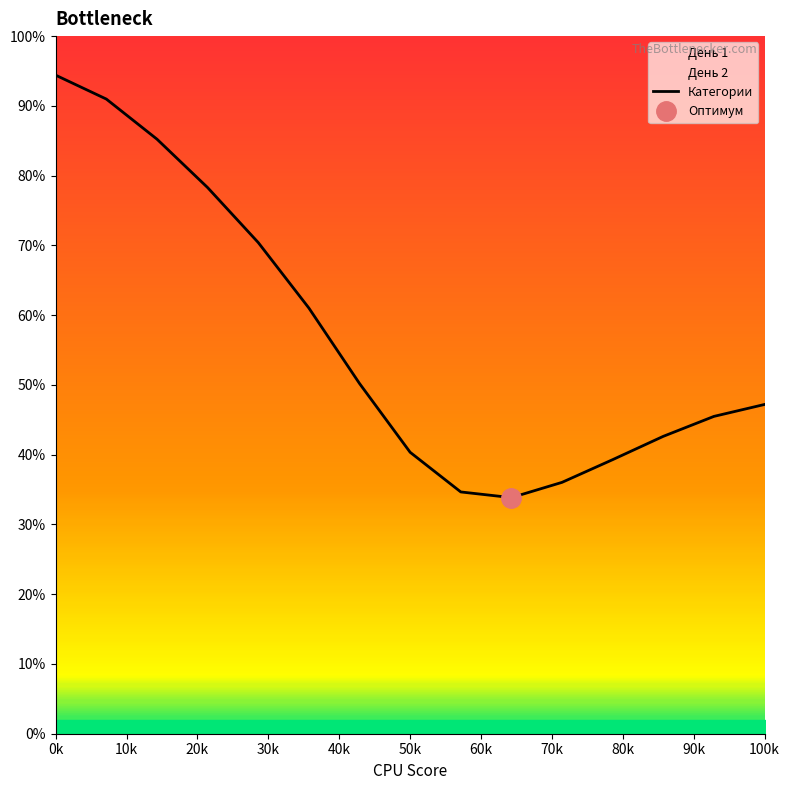

Reading left to right, transcribe all the data shown in this chart.

0.9	0.9	0.9	0.8	0.7	0.6	0.5	0.4	0.3	0.3	0.4	0.4	0.4	0.5	0.5